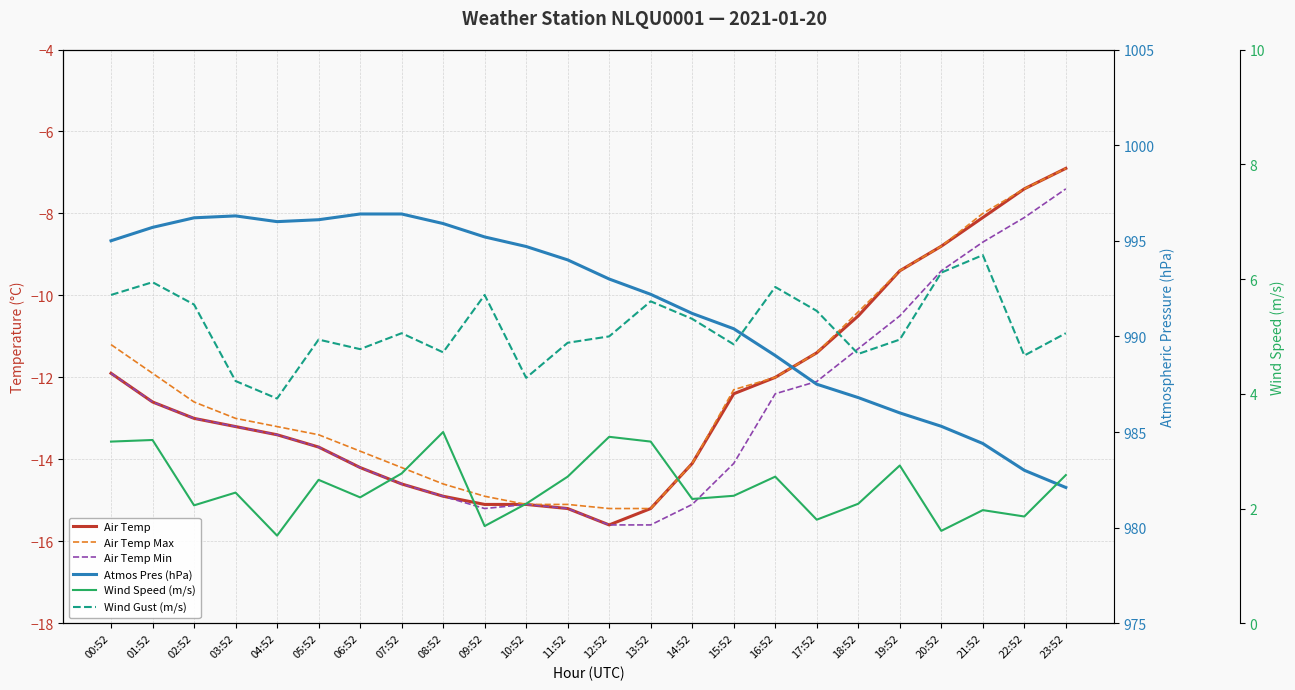

What are all the series names shown in the legend?

Air Temp, Air Temp Max, Air Temp Min, Atmos Pres (hPa), Wind Speed (m/s), Wind Gust (m/s)